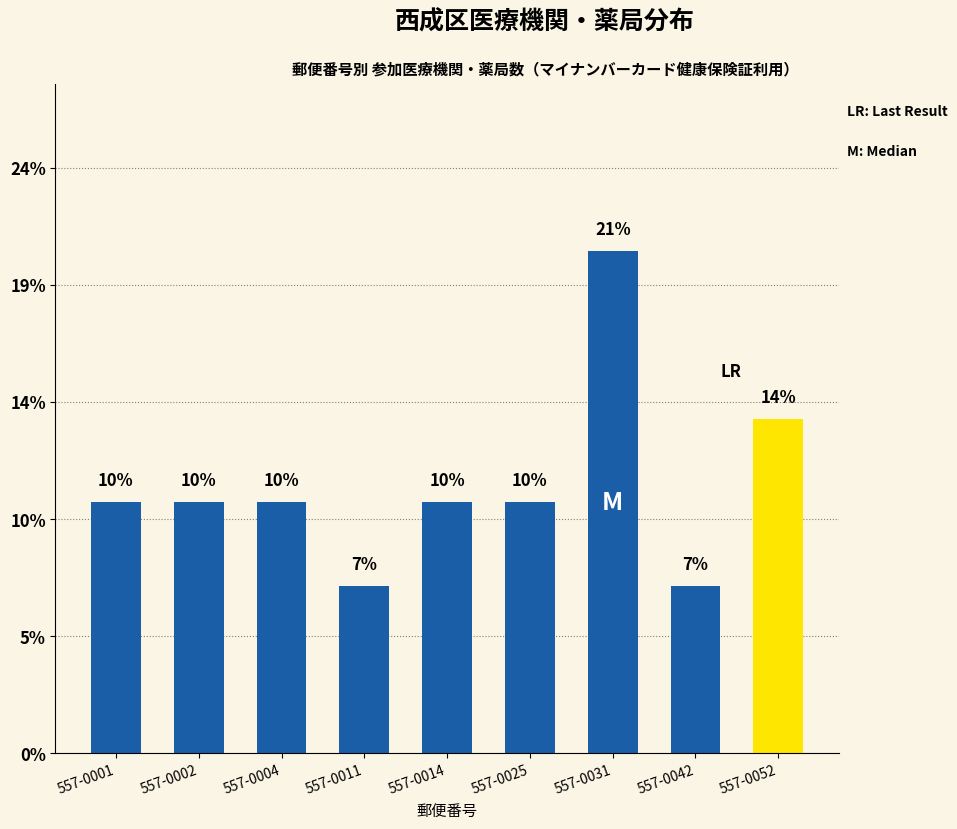

Reading right to left, what are all the values shown in this chart?

4	2	6	3	3	2	3	3	3